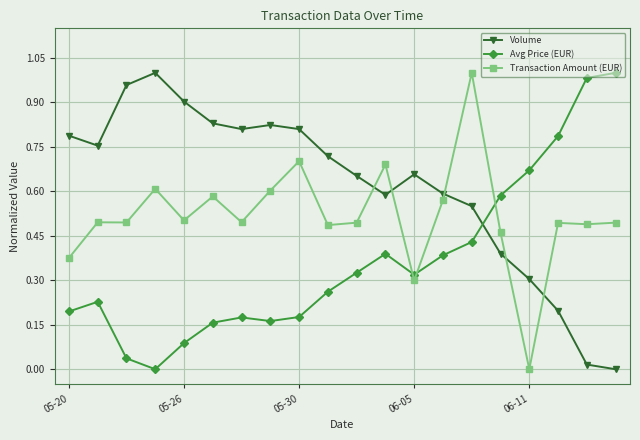

In Volume, how many points are lower than both neighbors (excluding endpoints)?

3